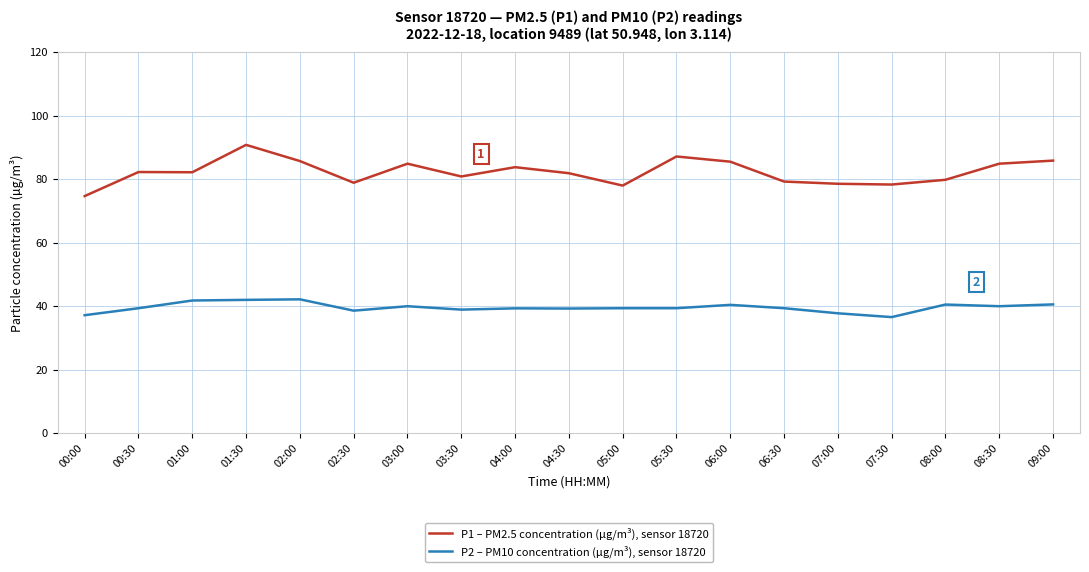

Is it true that P1 – PM2.5 concentration (µg/m³), sensor 18720 equals 78.9 at 02:30?

True